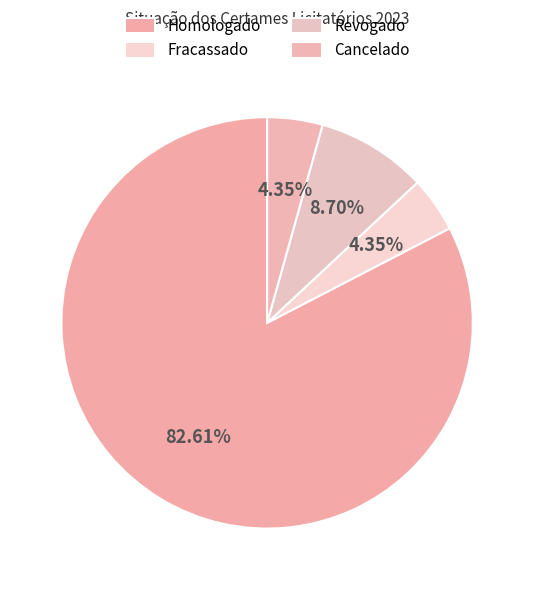

Which slice is the smallest?

Fracassado